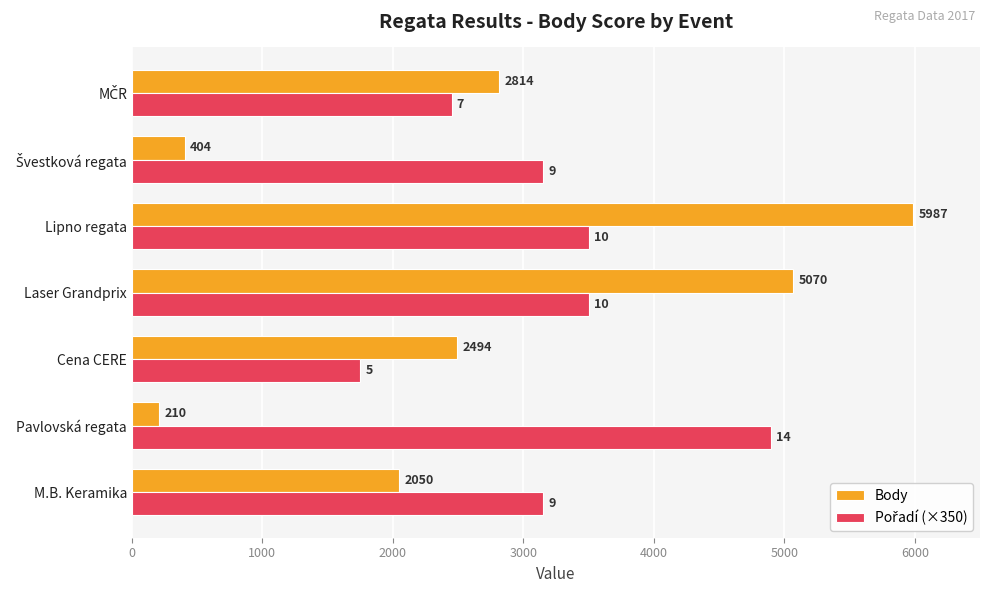

Is it true that Body equals 3489 at M.B. Keramika?

False